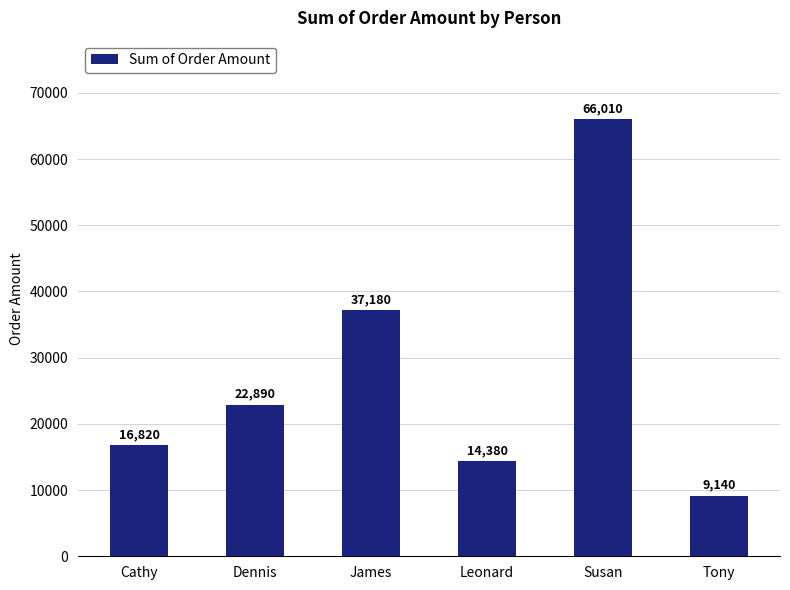

Count the number of data series in this chart.

1